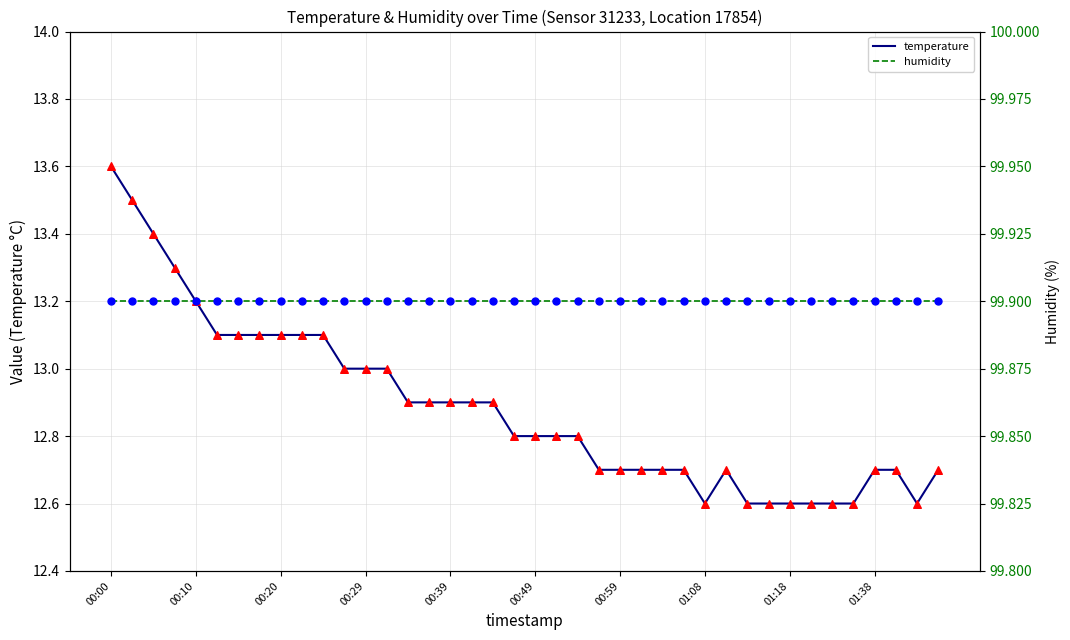

Which series has the largest total across all categories?

humidity